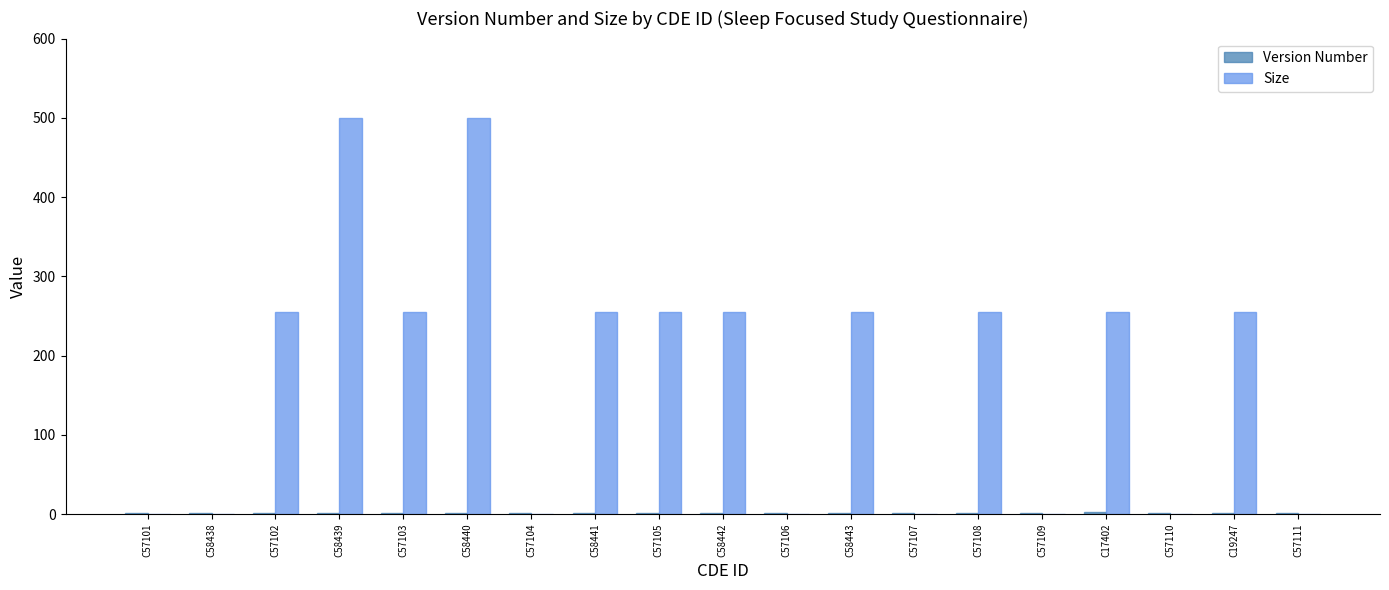

Is it true that Size equals 255 at C57103?

True